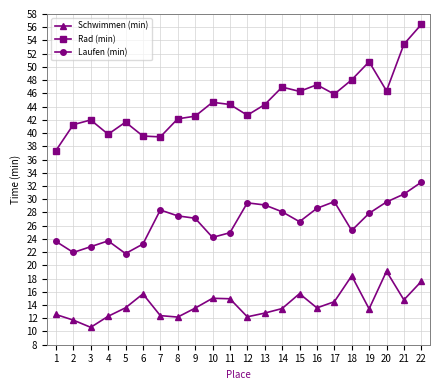

True or false: Laufen (min) and Rad (min) cross at least once.

False